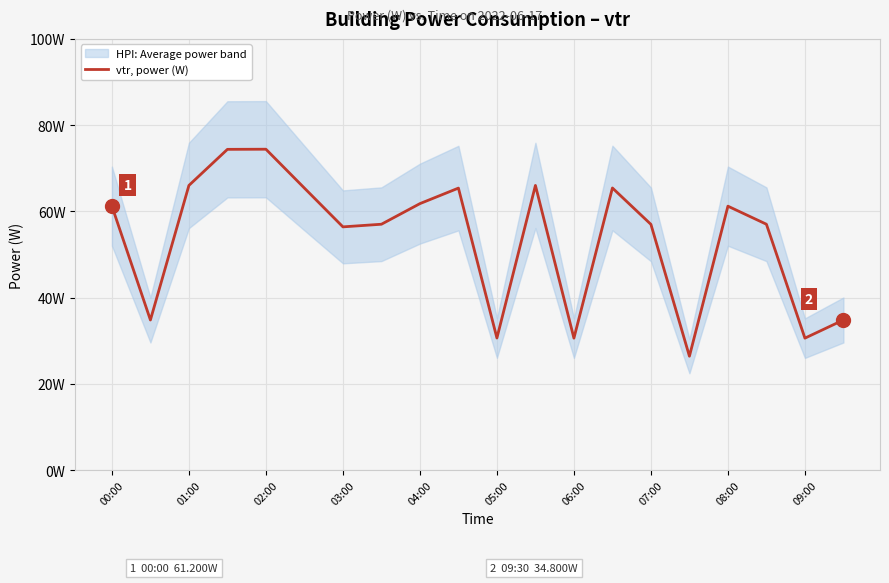

What is the difference between the values at 15 and 08:00?

35.4